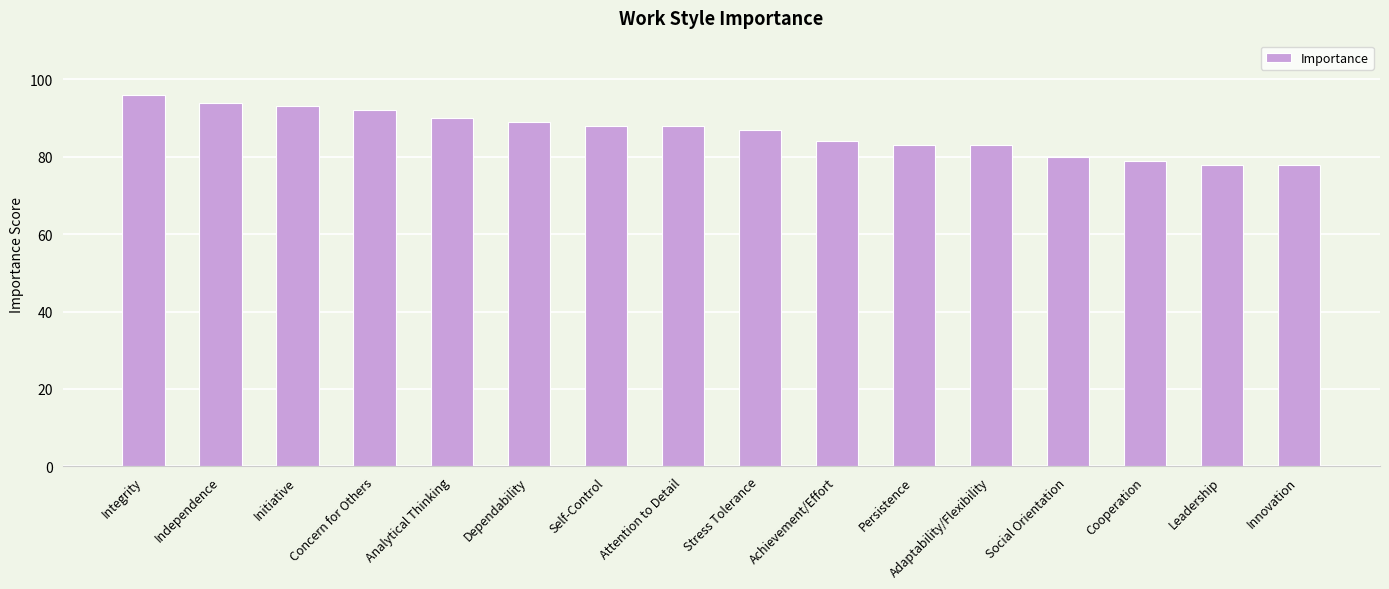

Reading right to left, transcribe all the data shown in this chart.

78	78	79	80	83	83	84	87	88	88	89	90	92	93	94	96